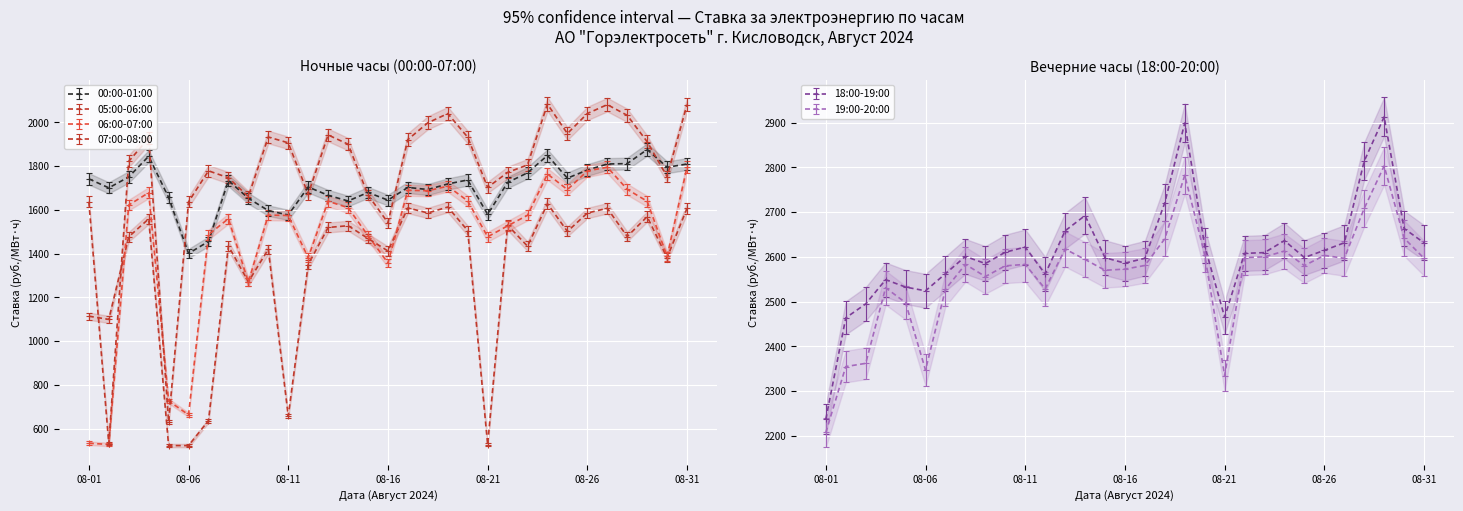

True or false: 19:00-20:00 and 05:00-06:00 cross at least once.

False